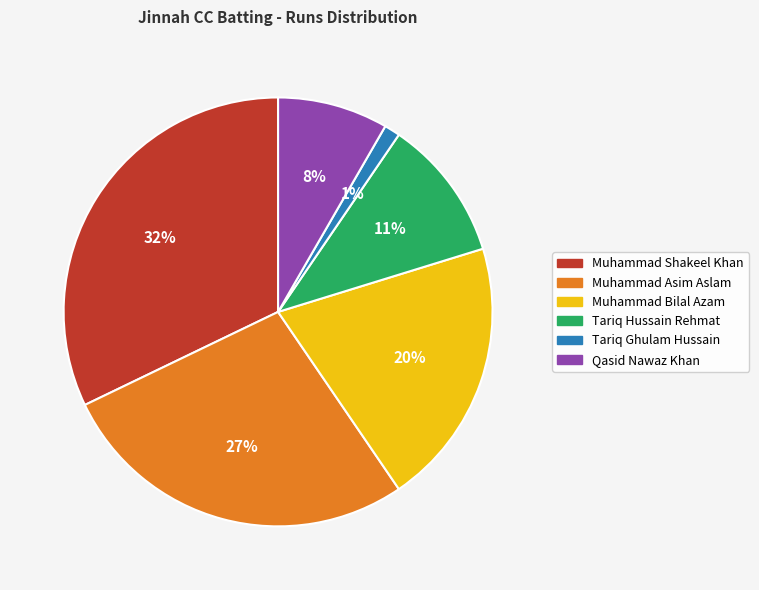

Approximately how many times larger is the value at Qasid Nawaz Khan compared to Muhammad Bilal Azam?

0.4